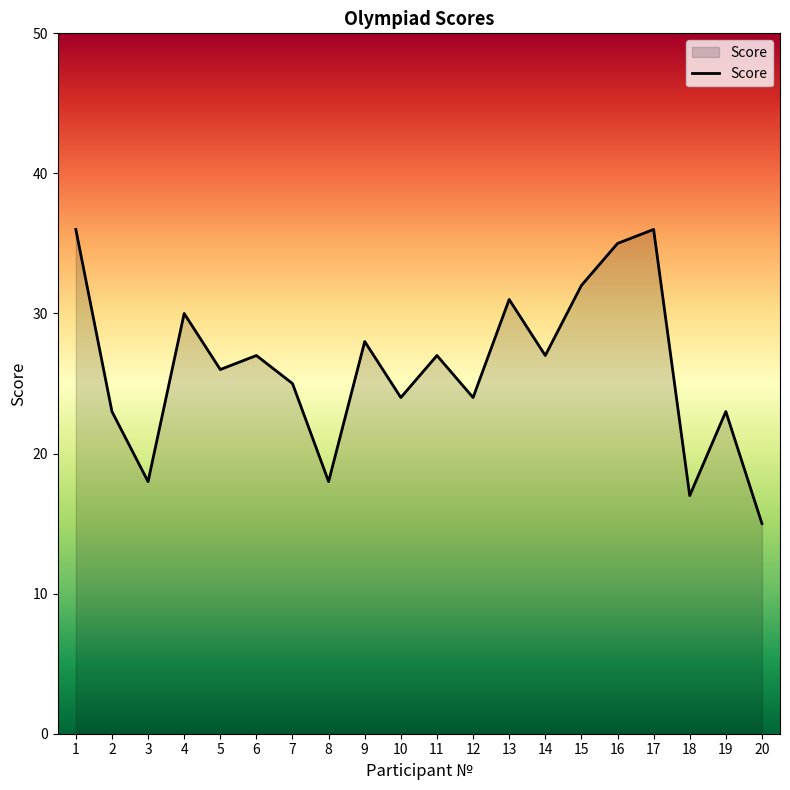

Which label corresponds to the smallest value in the chart?

20